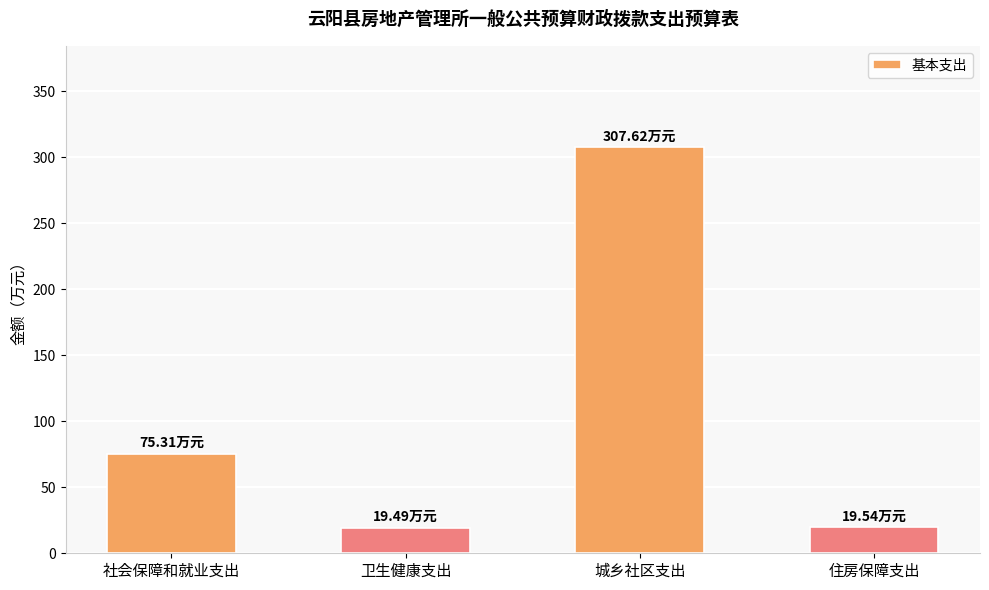

What is the average value?

105.5